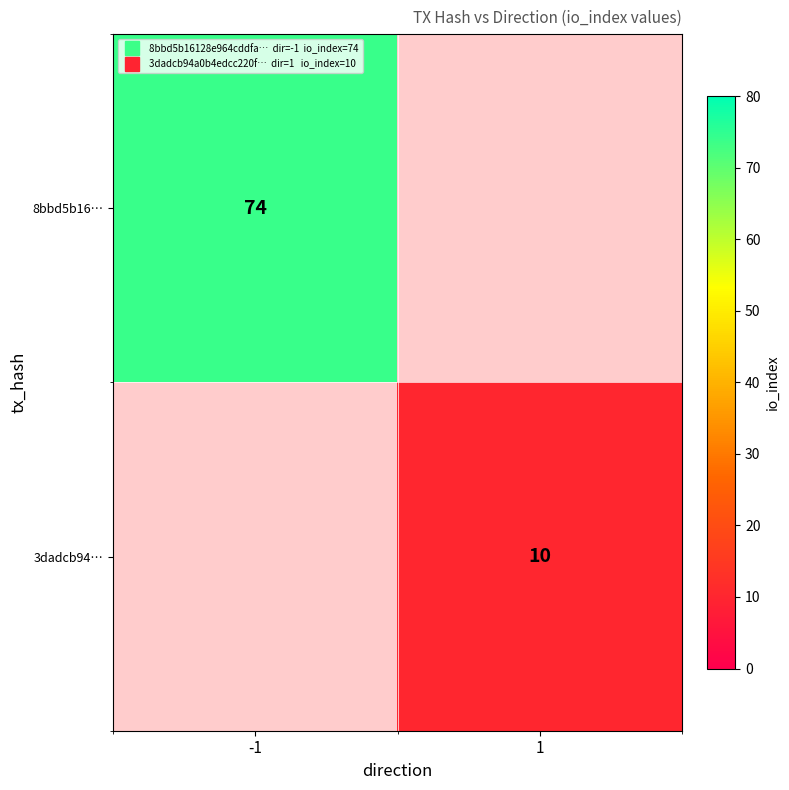

At which label is 8bbd5b16… closest to 74?

-1